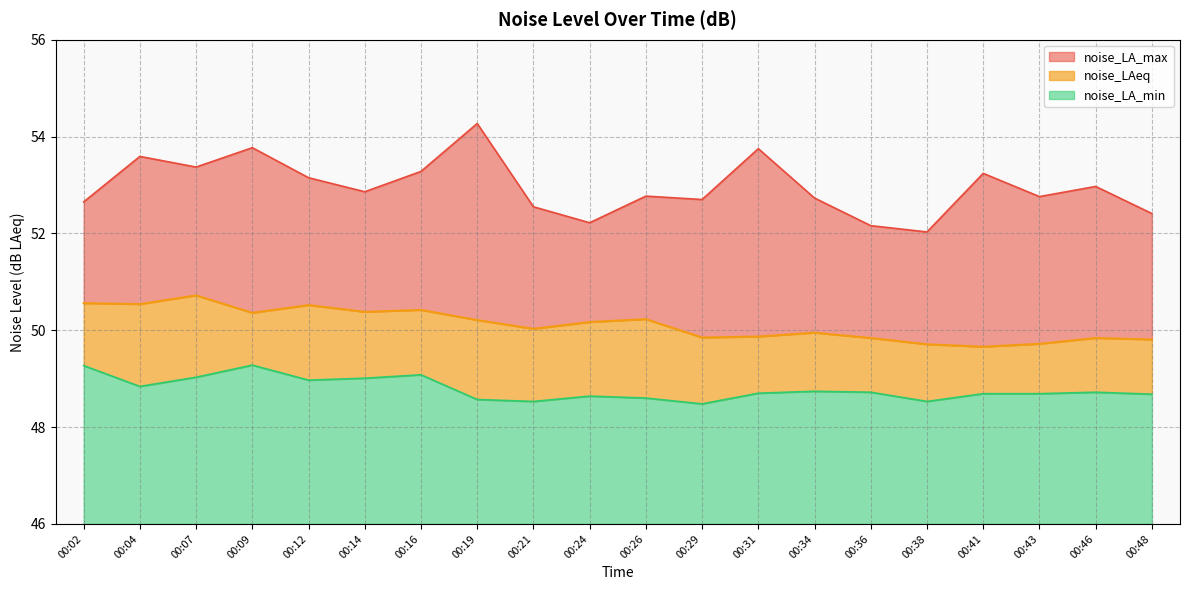

What is the difference between the noise_LAeq values at 00:07 and 00:36?

0.9